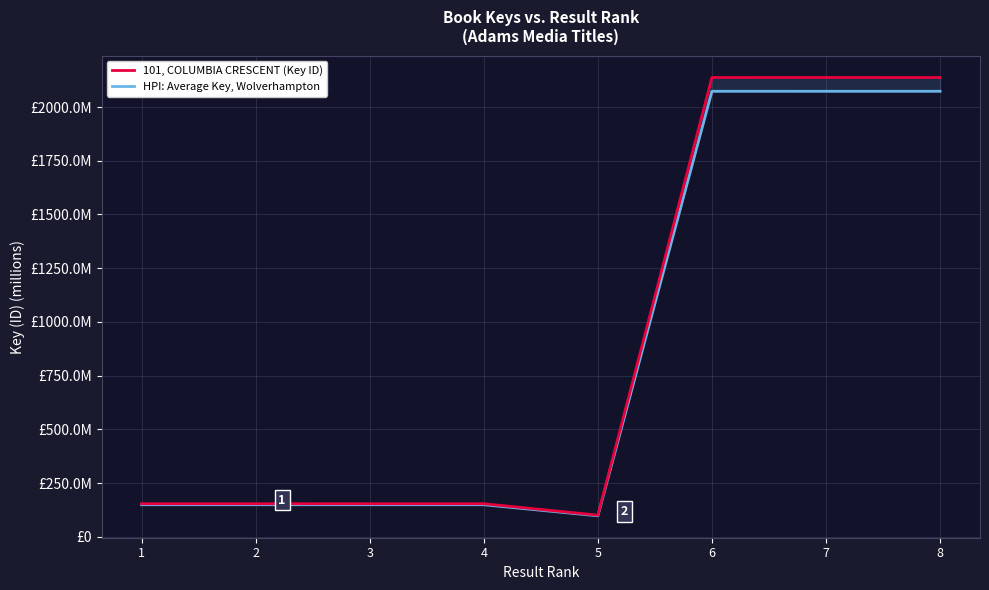

What is the spread (max minus min) of values at 8?

64.3